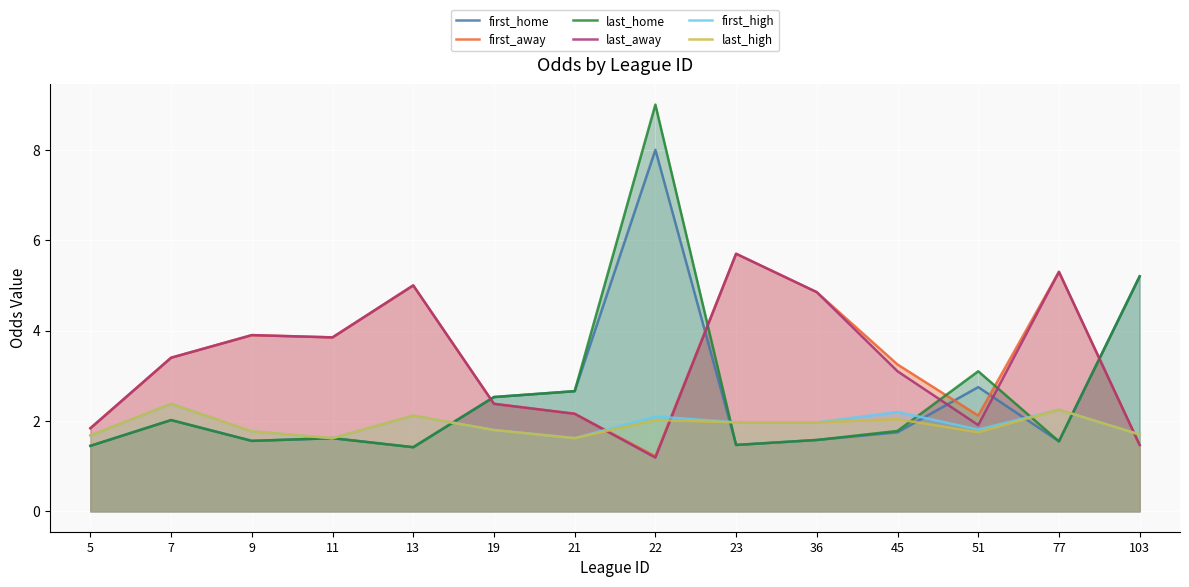

Reading left to right, transcribe all the data shown in this chart.

first_home: 1.4	2.0	1.6	1.6	1.4	2.5	2.7	8.0	1.5	1.6	1.8	2.8	1.6	5.2
first_away: 1.8	3.4	3.9	3.9	5.0	2.4	2.2	1.2	5.7	4.8	3.2	2.1	5.3	1.5
last_home: 1.4	2.0	1.6	1.6	1.4	2.5	2.7	9.0	1.5	1.6	1.8	3.1	1.6	5.2
last_away: 1.8	3.4	3.9	3.9	5.0	2.4	2.2	1.2	5.7	4.8	3.1	1.9	5.3	1.5
first_high: 1.7	2.4	1.8	1.6	2.1	1.8	1.6	2.1	2.0	2.0	2.2	1.8	2.2	1.7
last_high: 1.7	2.4	1.8	1.6	2.1	1.8	1.6	2.0	2.0	2.0	2.0	1.8	2.2	1.7